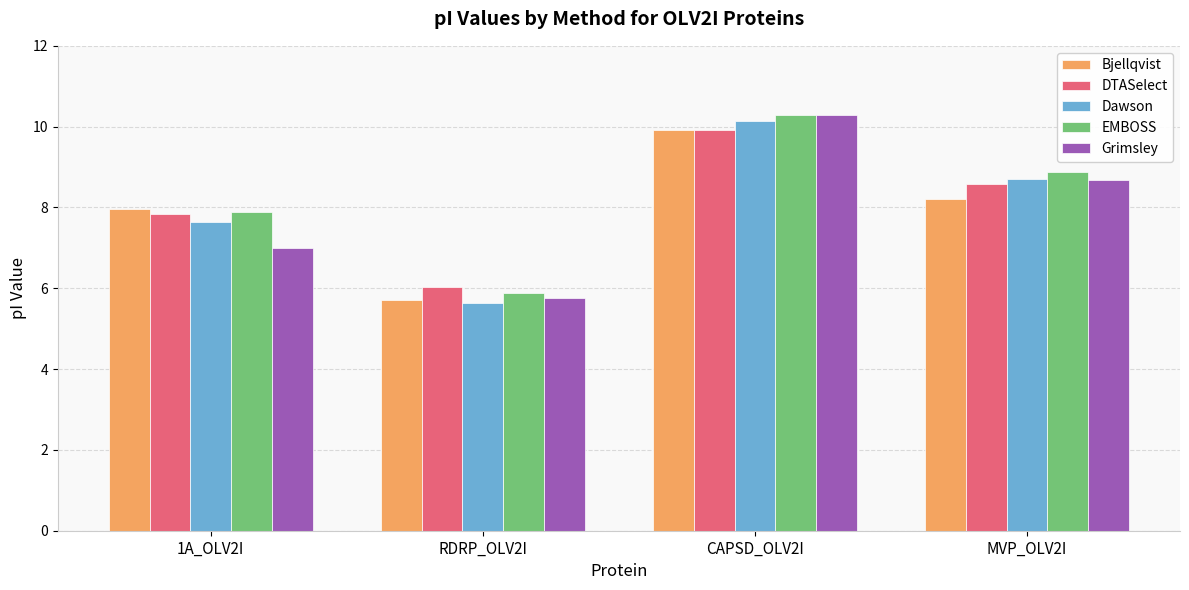

At which label does Dawson first exceed 8?

CAPSD_OLV2I